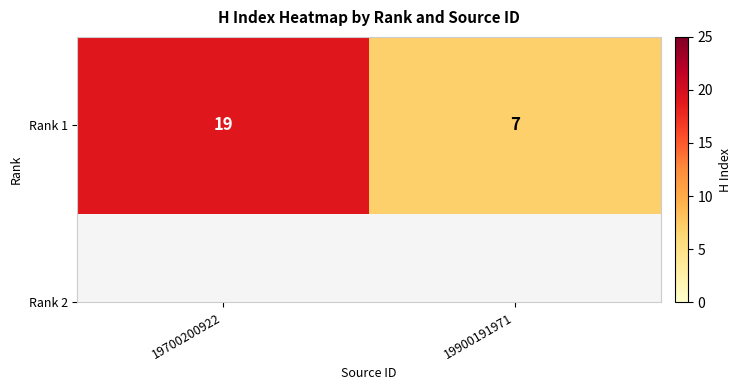

What is the difference between the values at 19700200922 and 19900191971?

12